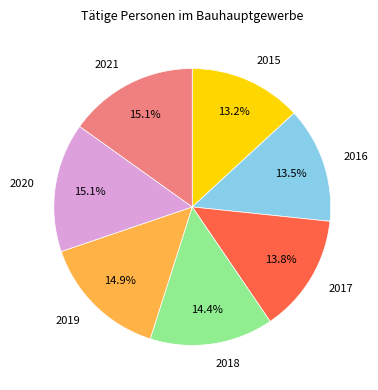

To the nearest percent, what is the average slice percentage?

14%